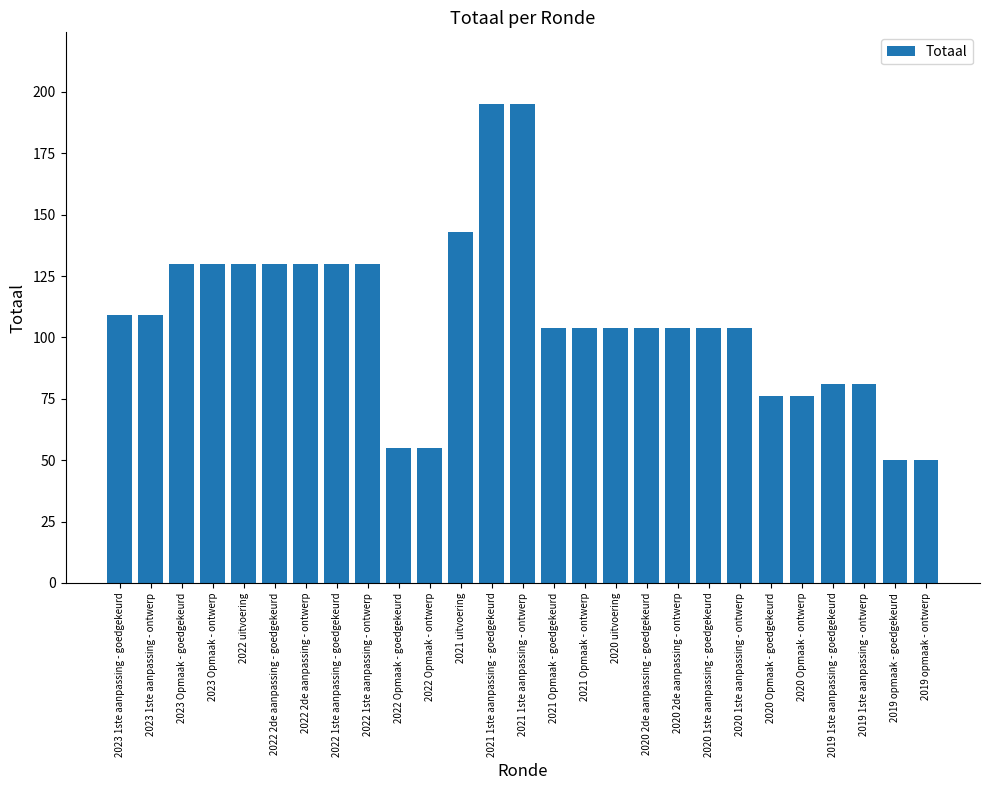

What is the label of the 4th bar from the left?

2023 Opmaak - ontwerp